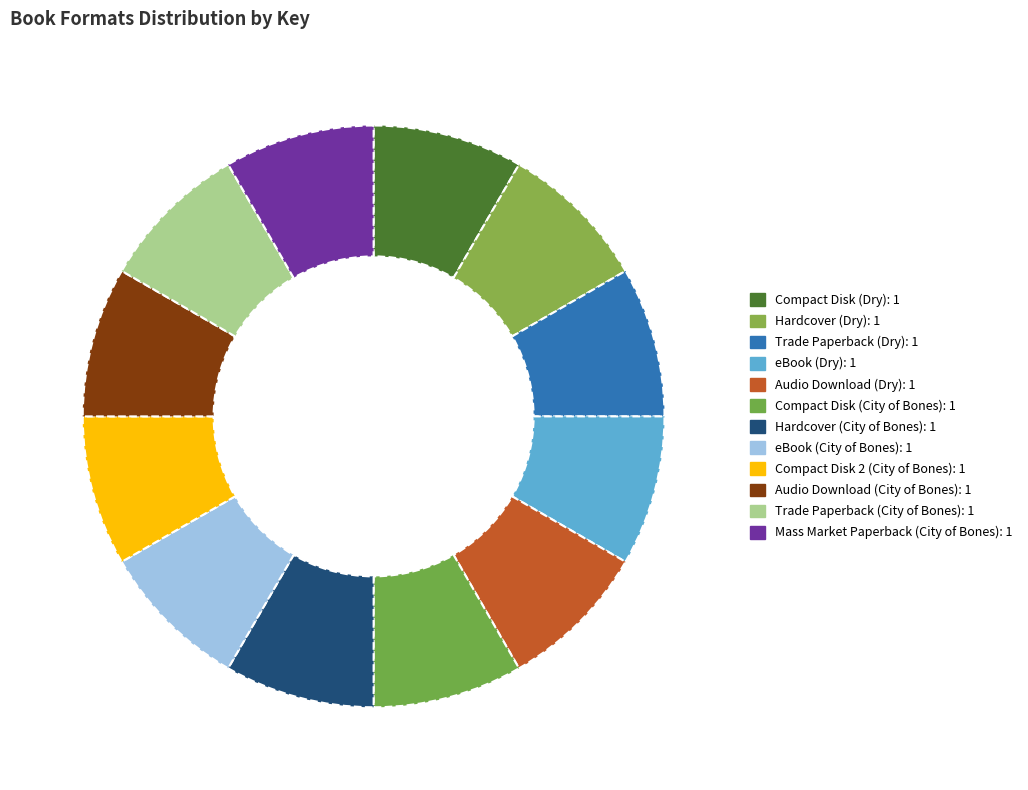

The Compact Disk (Dry) slice represents 21% of the pie. True or false?

False